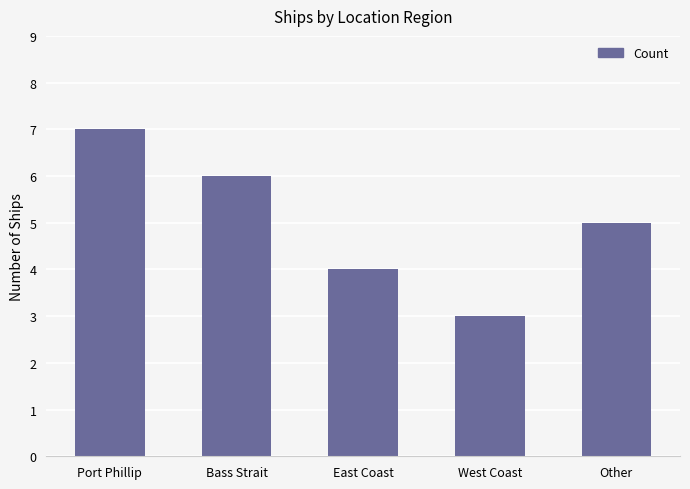

What is the change in value from Bass Strait to West Coast?

-3